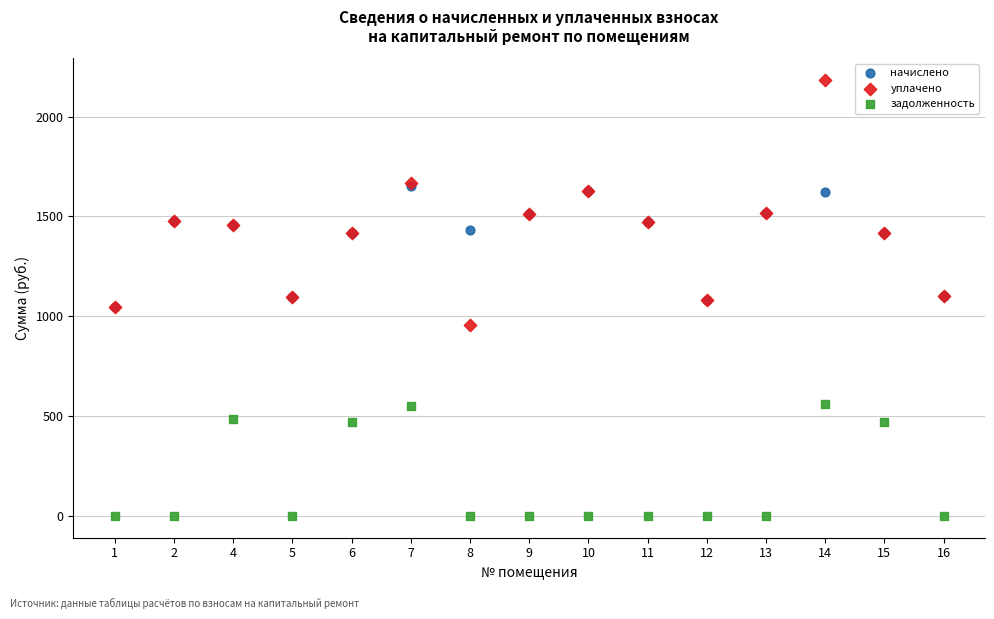

Which series contains the lowest Y value?

задолженность